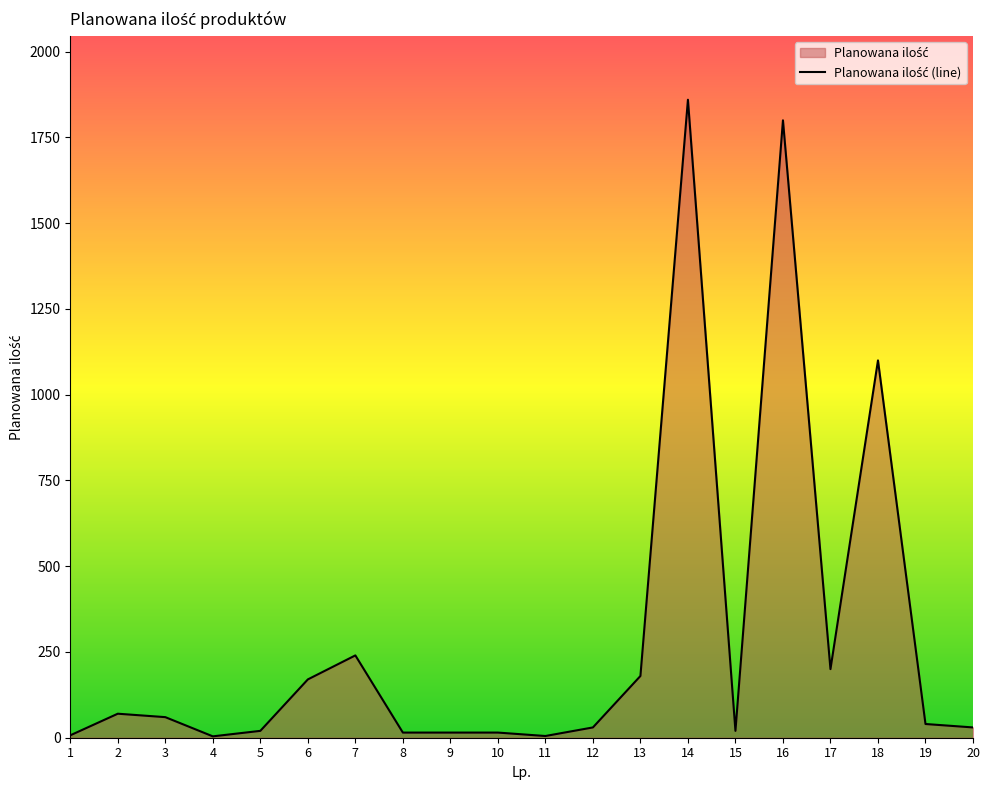

Is the value of Wartość netto at 15 greater than the value of Planowana ilość at 16?

No